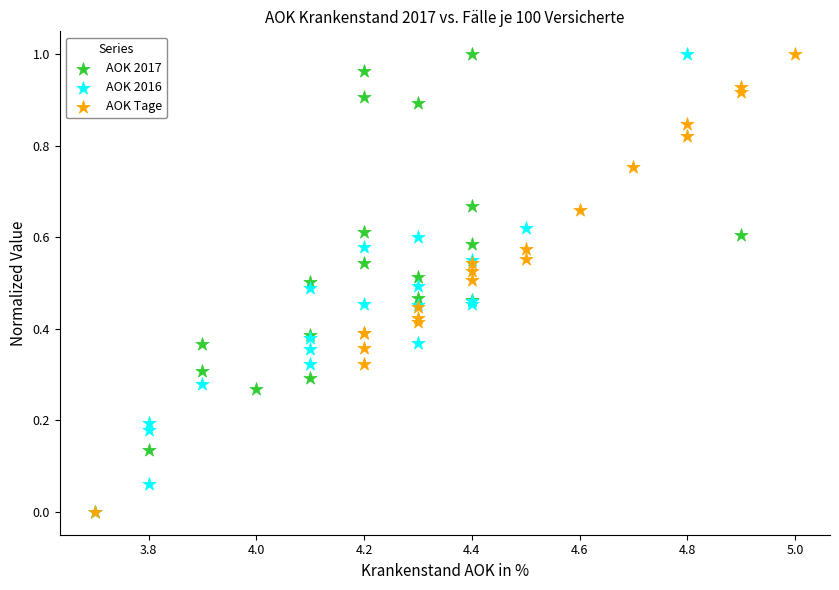

What are all the series names shown in the legend?

AOK 2017, AOK 2016, AOK Tage